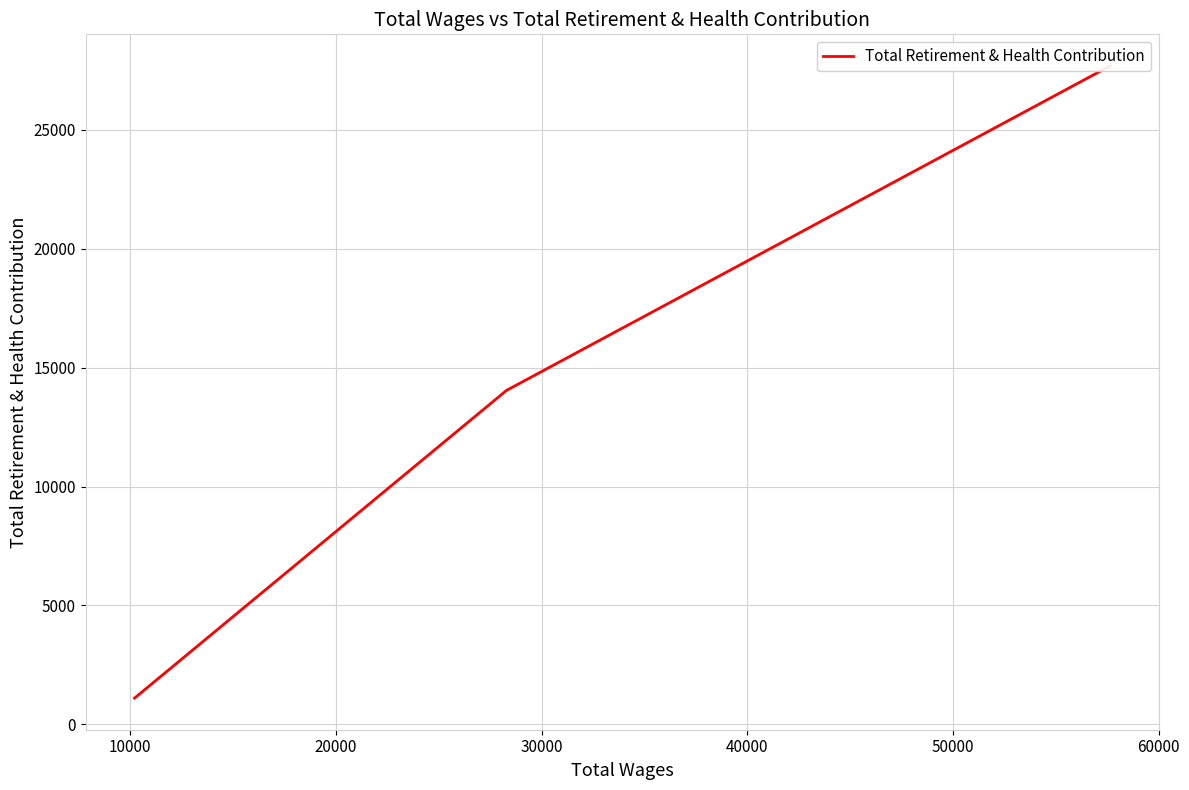

What is the maximum value shown in the chart?

27694